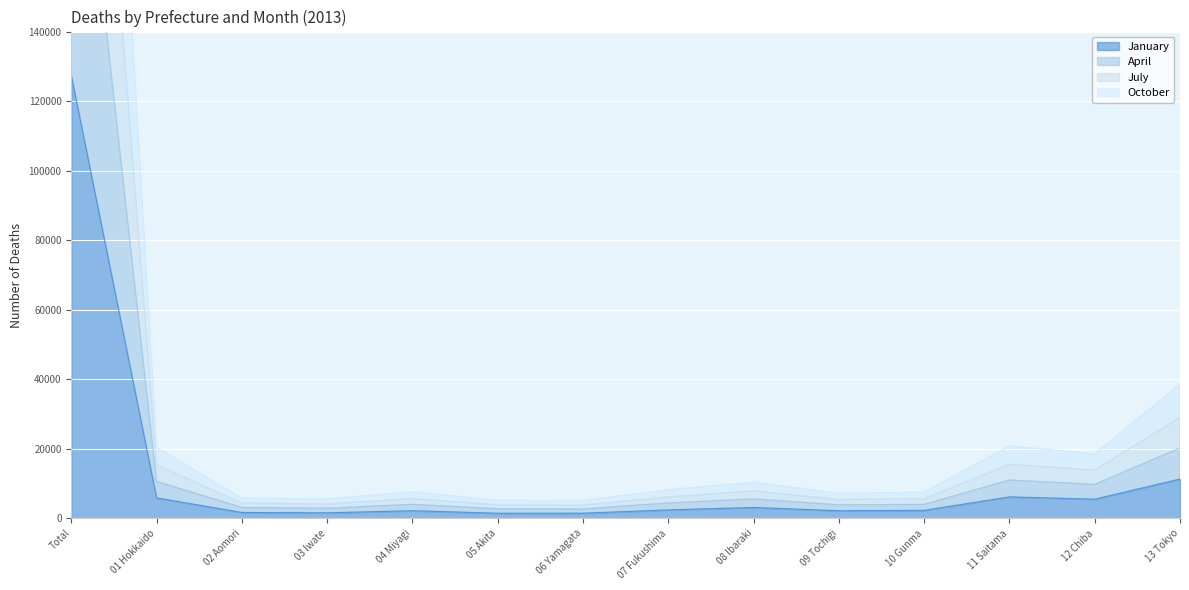

Reading left to right, transcribe all the data shown in this chart.

January: Total=127352	01 Hokkaido=5900	02 Aomori=1700	03 Iwate=1593	04 Miyagi=2213	05 Akita=1472	06 Yamagata=1488	07 Fukushima=2438	08 Ibaraki=3141	09 Tochigi=2200	10 Gunma=2304	11 Saitama=6183	12 Chiba=5527	13 Tokyo=11315
April: Total=230923	01 Hokkaido=10642	02 Aomori=3138	03 Iwate=2905	04 Miyagi=4037	05 Akita=2755	06 Yamagata=2693	07 Fukushima=4429	08 Ibaraki=5606	09 Tochigi=3897	10 Gunma=4023	11 Saitama=11025	12 Chiba=9769	13 Tokyo=20262
July: Total=327806	01 Hokkaido=15441	02 Aomori=4396	03 Iwate=4134	04 Miyagi=5663	05 Akita=3880	06 Yamagata=3810	07 Fukushima=6160	08 Ibaraki=7885	09 Tochigi=5423	10 Gunma=5640	11 Saitama=15571	12 Chiba=13913	13 Tokyo=29038
October: Total=436570	01 Hokkaido=20426	02 Aomori=5888	03 Iwate=5595	04 Miyagi=7602	05 Akita=5179	06 Yamagata=5127	07 Fukushima=8229	08 Ibaraki=10424	09 Tochigi=7186	10 Gunma=7550	11 Saitama=20848	12 Chiba=18539	13 Tokyo=38570